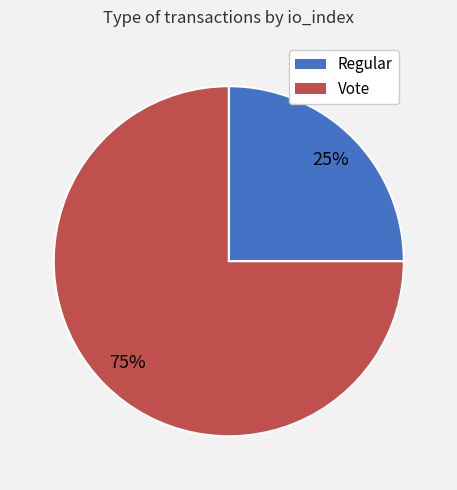

To the nearest percent, what is the average slice percentage?

50%